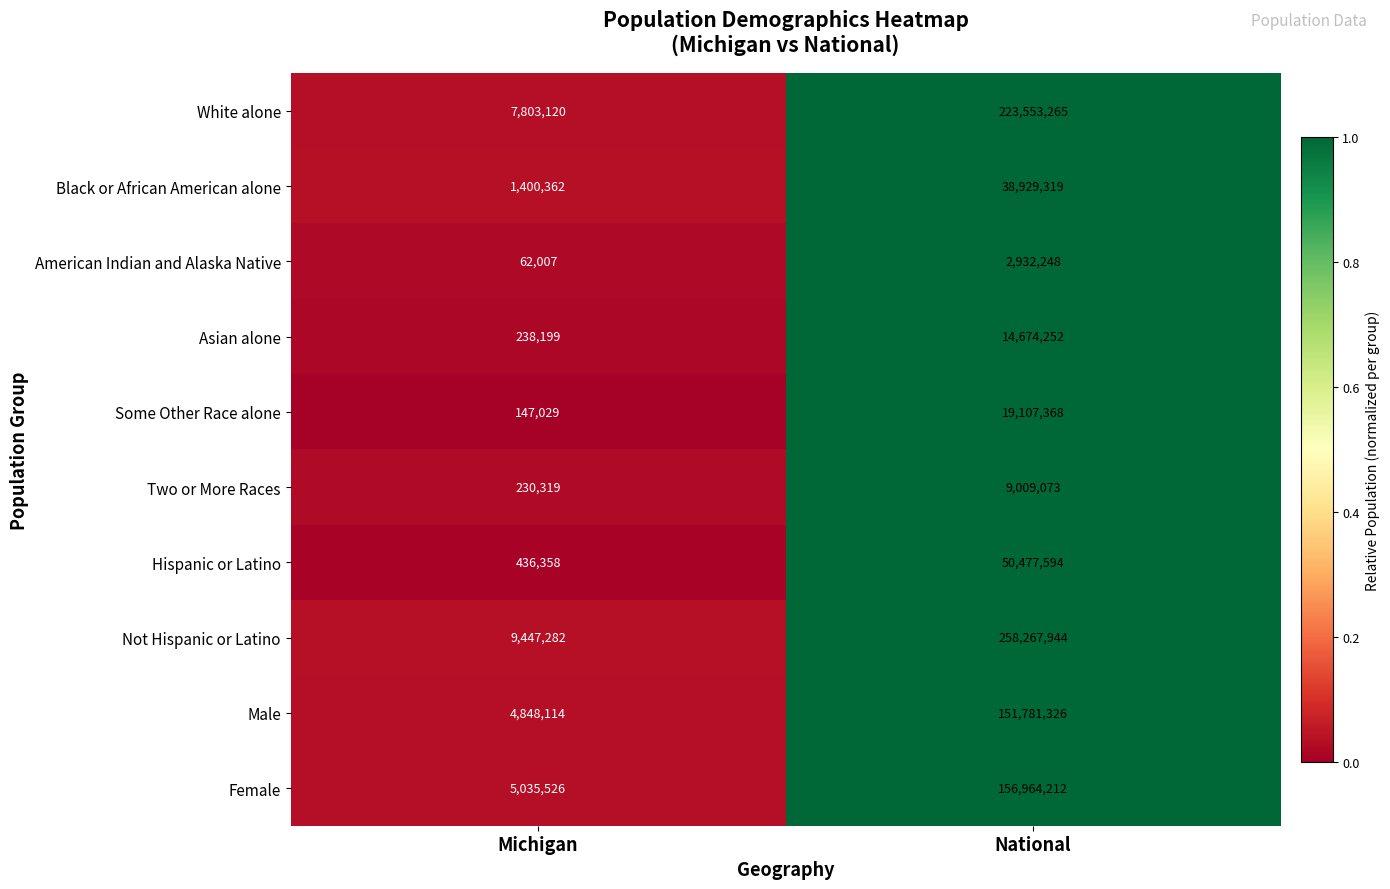

At National, list the series in order from largest to smallest.

Not Hispanic or Latino, White alone, Female, Male, Hispanic or Latino, Black or African American alone, Some Other Race alone, Asian alone, Two or More Races, American Indian and Alaska Native